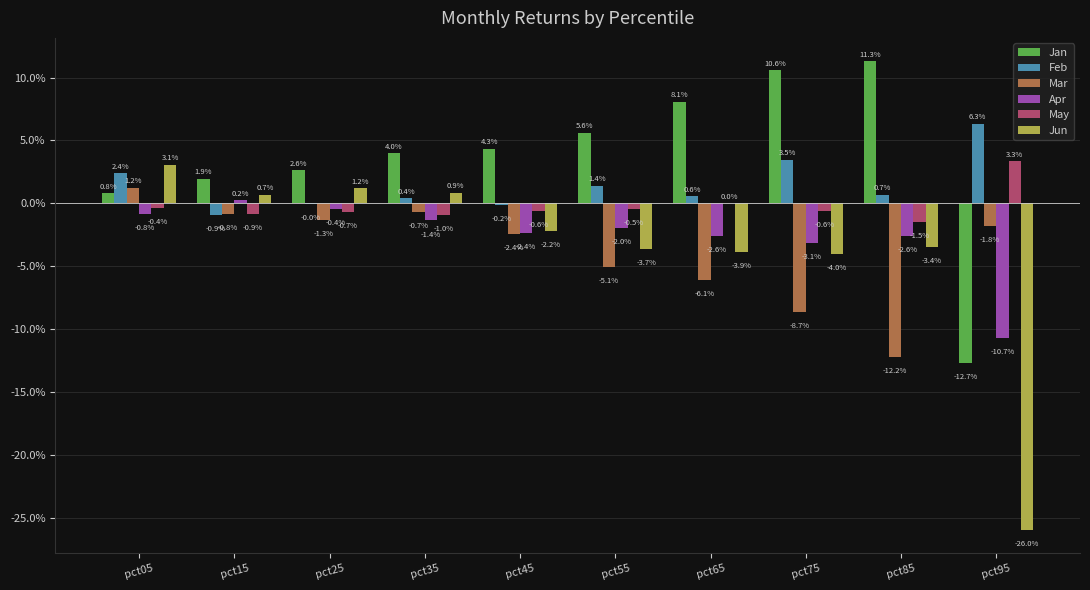

List the series in order of their peak value, lowest first.

Apr, Mar, Jun, May, Feb, Jan